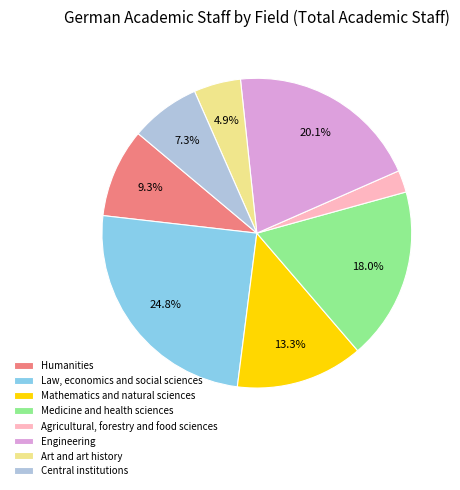

What is the largest slice in the pie chart?

Law, economics and social sciences